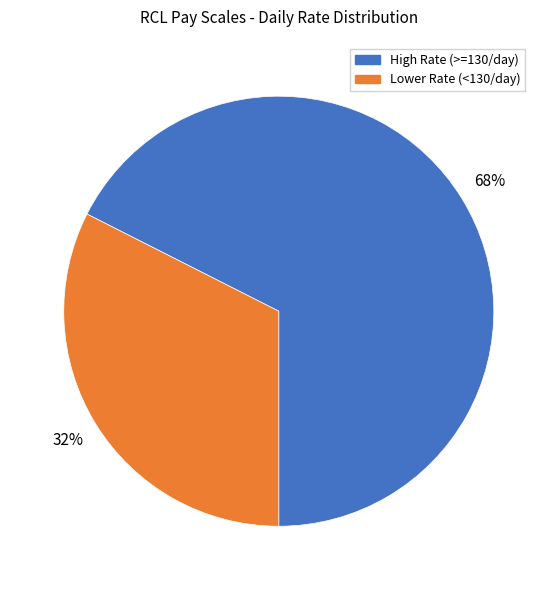

Is there any slice that represents more than half of the pie?

Yes